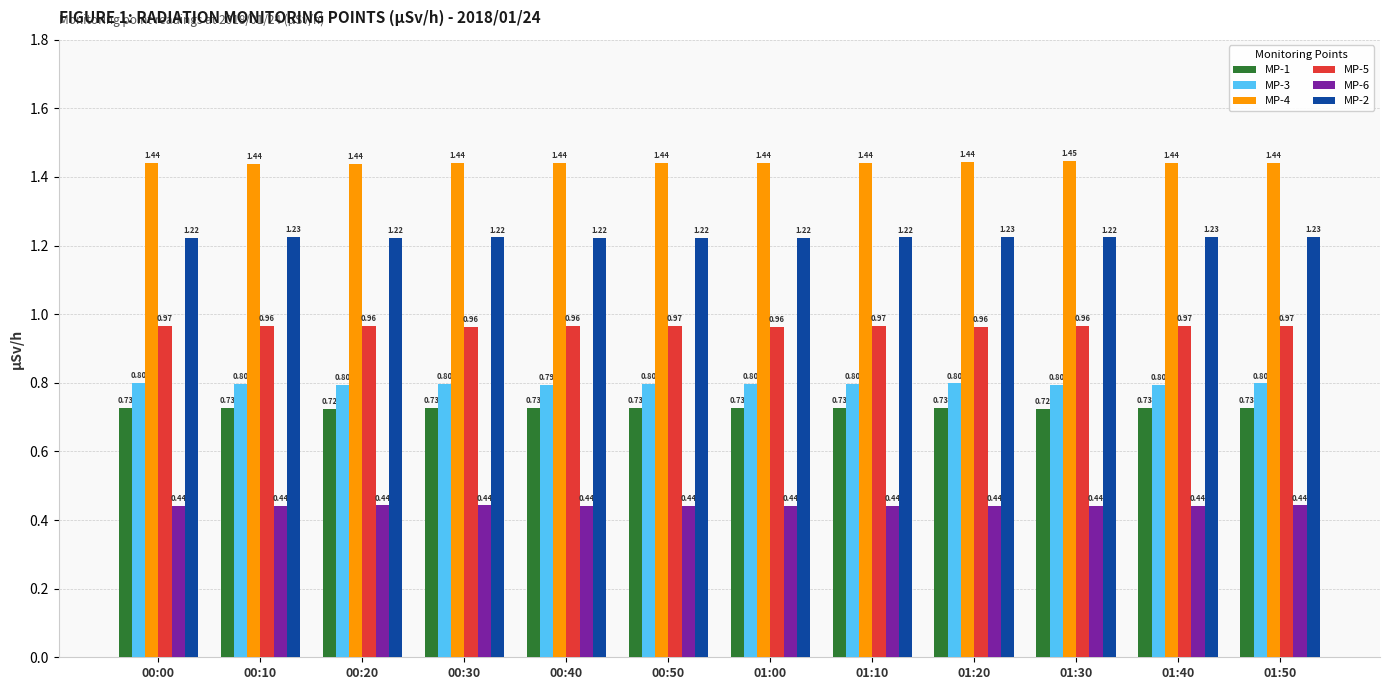

Rank the series at 01:20 from highest to lowest value.

MP-4, MP-2, MP-5, MP-3, MP-1, MP-6